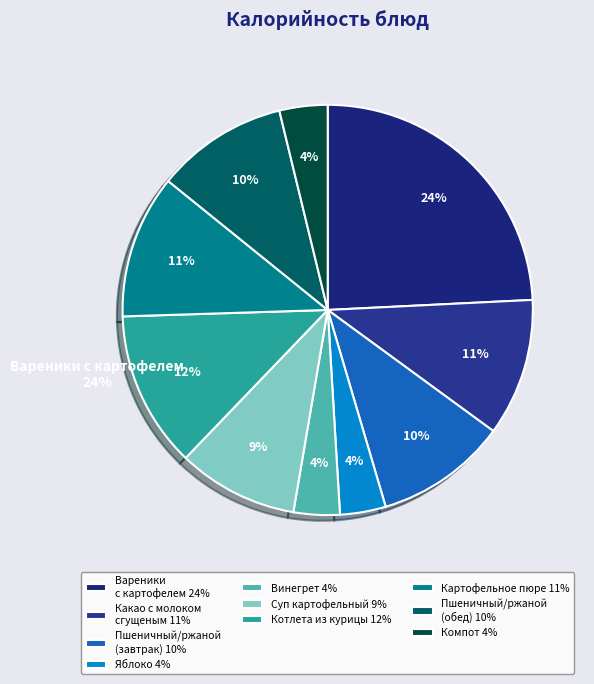

How many slices are in this pie chart?

10